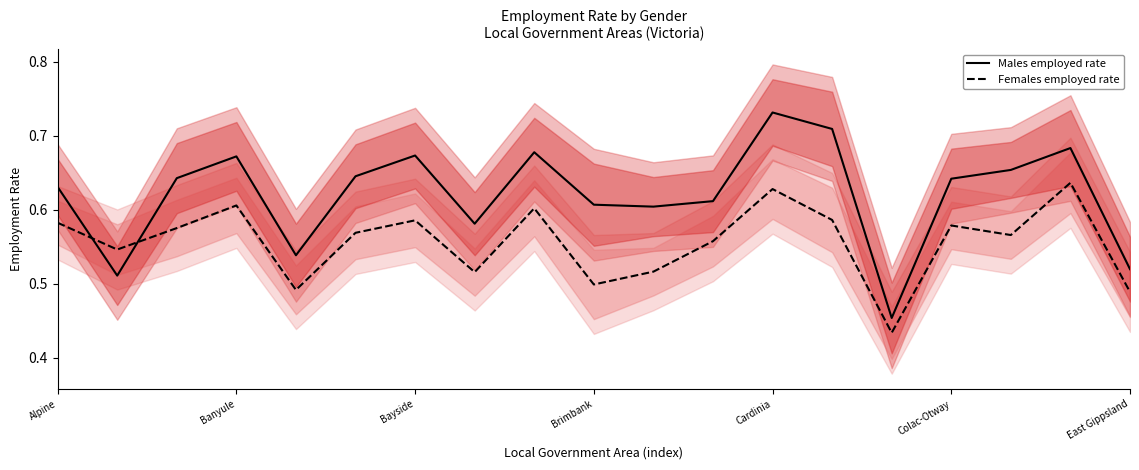

Does the chart have visible grid lines?

No